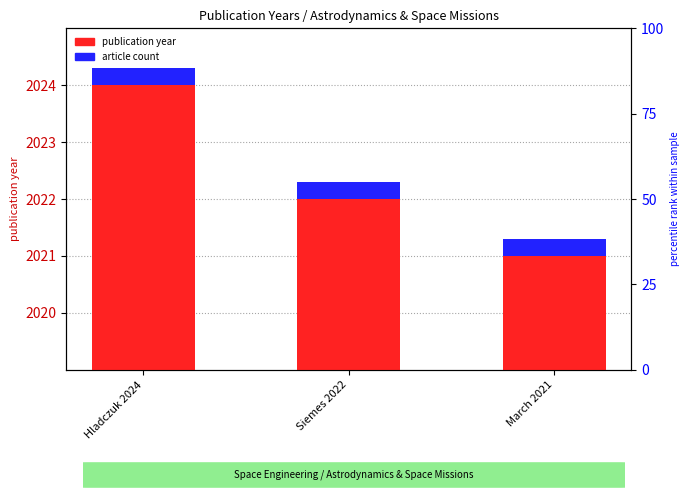

What is the highest value of the publication year series?

2024.0